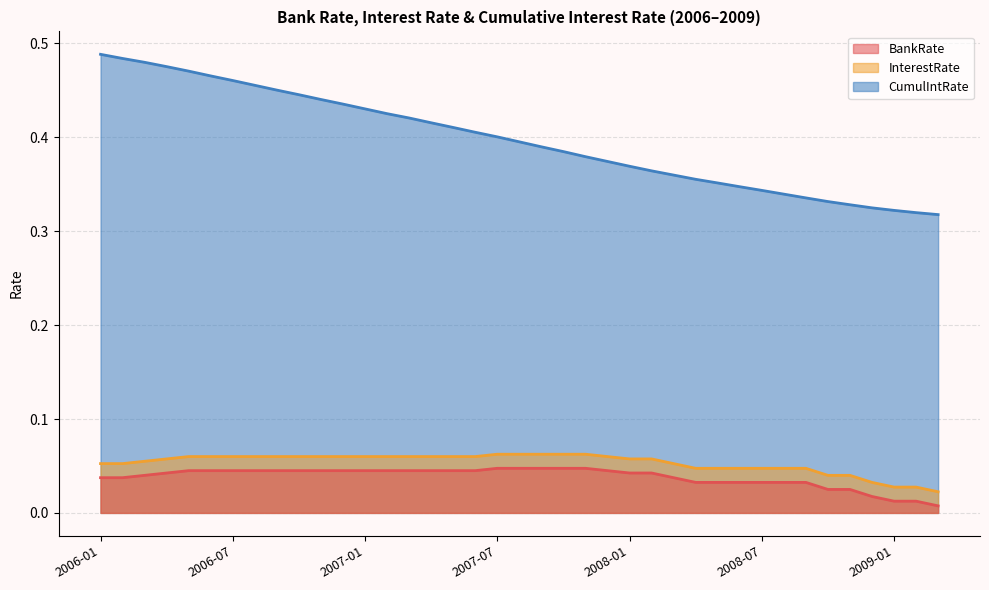

Which series has the largest range (max minus min)?

CumulIntRate